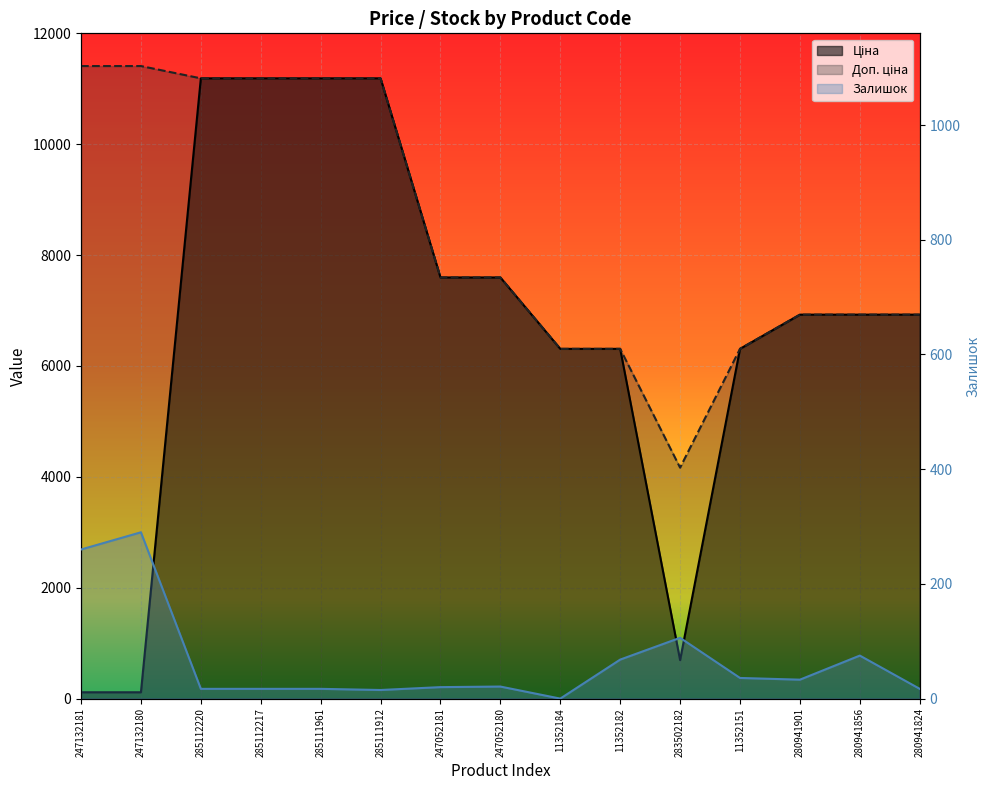

Which series has the largest total across all categories?

Доп. ціна